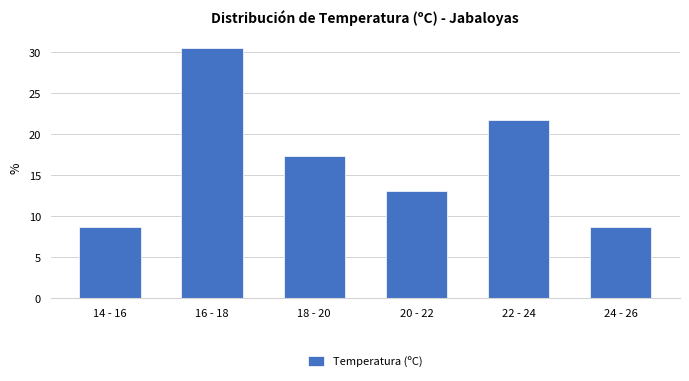

Reading left to right, transcribe all the data shown in this chart.

8.7	30.4	17.4	13.0	21.7	8.7